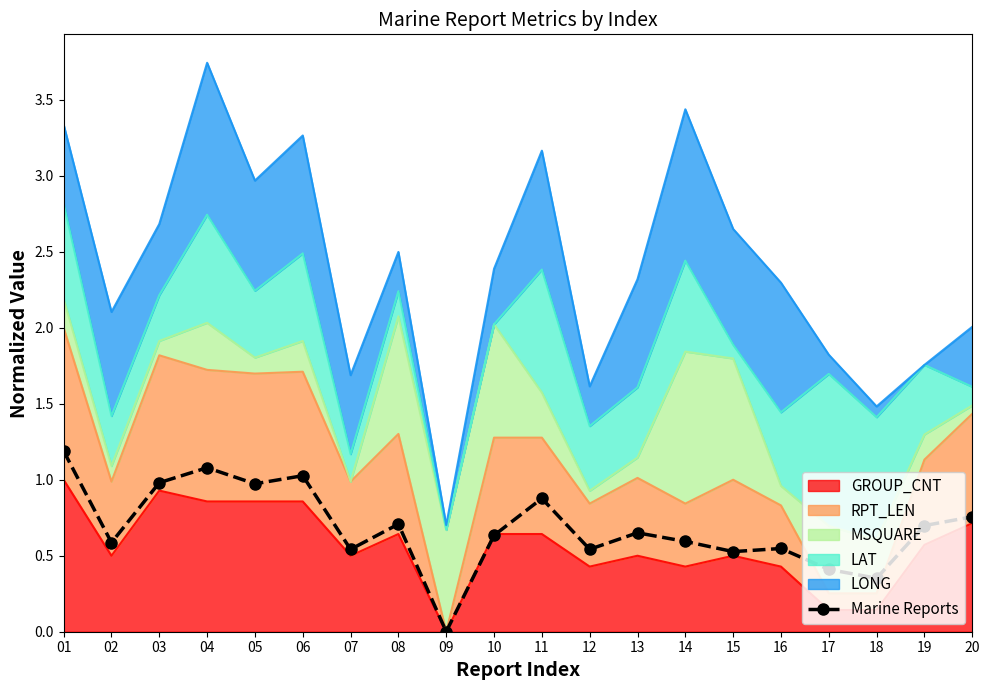

What is the maximum value shown in the chart?

1.2